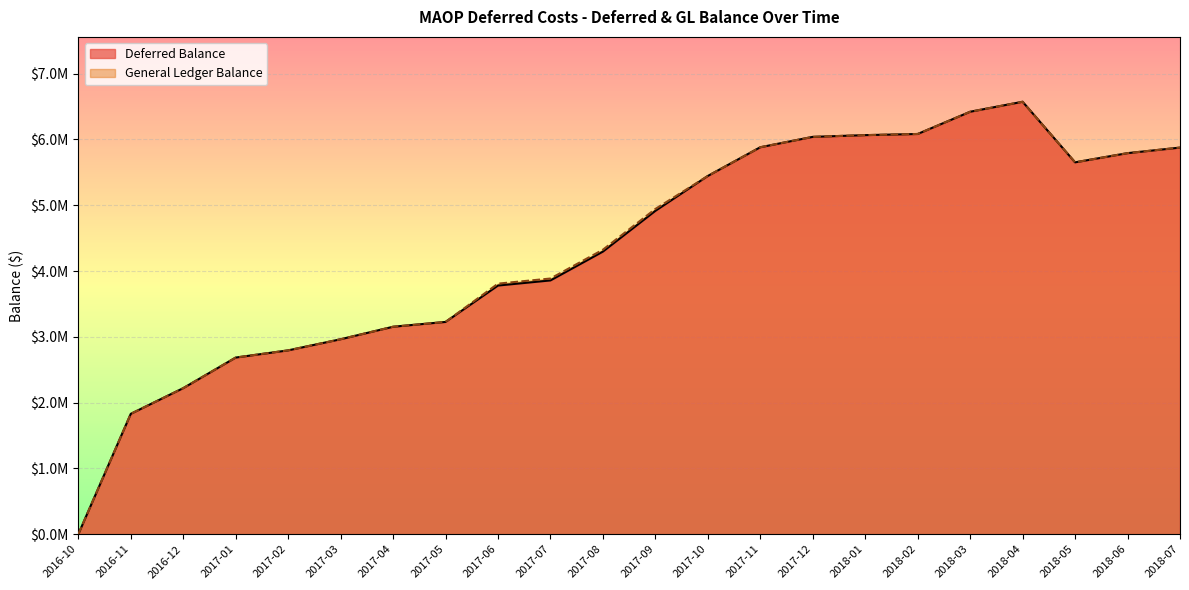

True or false: Deferred Balance has a value of 1682271.5 at 2017-07.

False